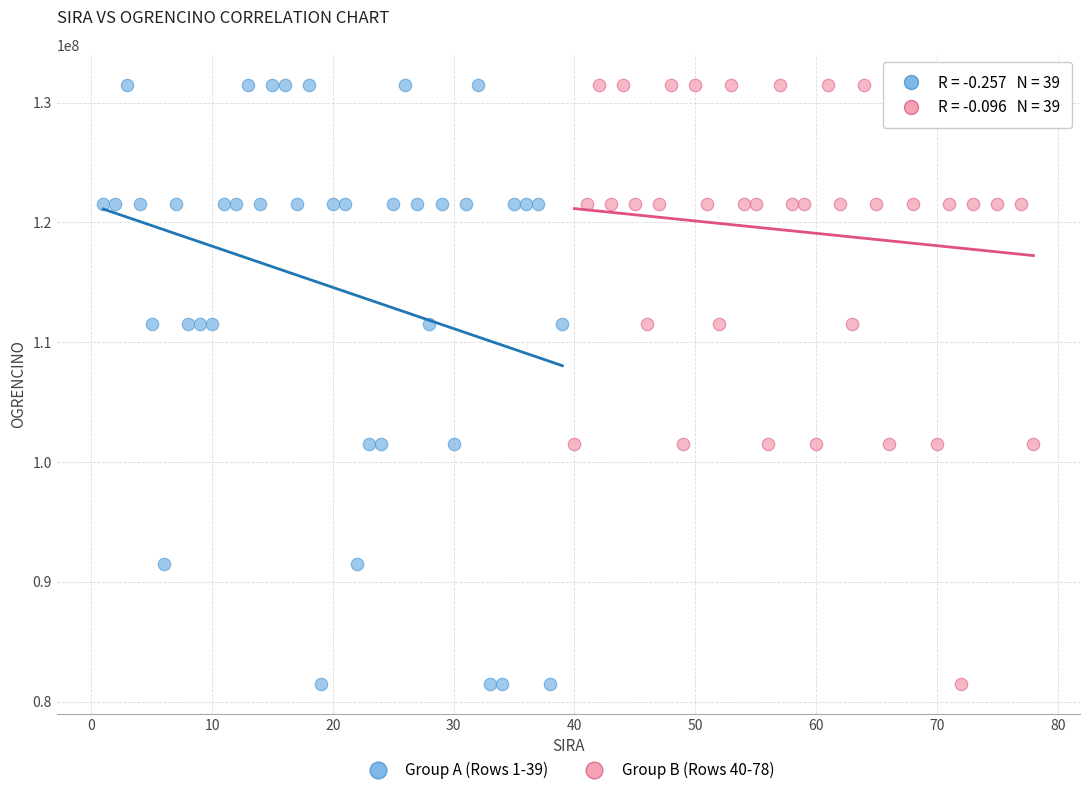

What are all the series names shown in the legend?

Group A (Rows 1-39), Group B (Rows 40-78)